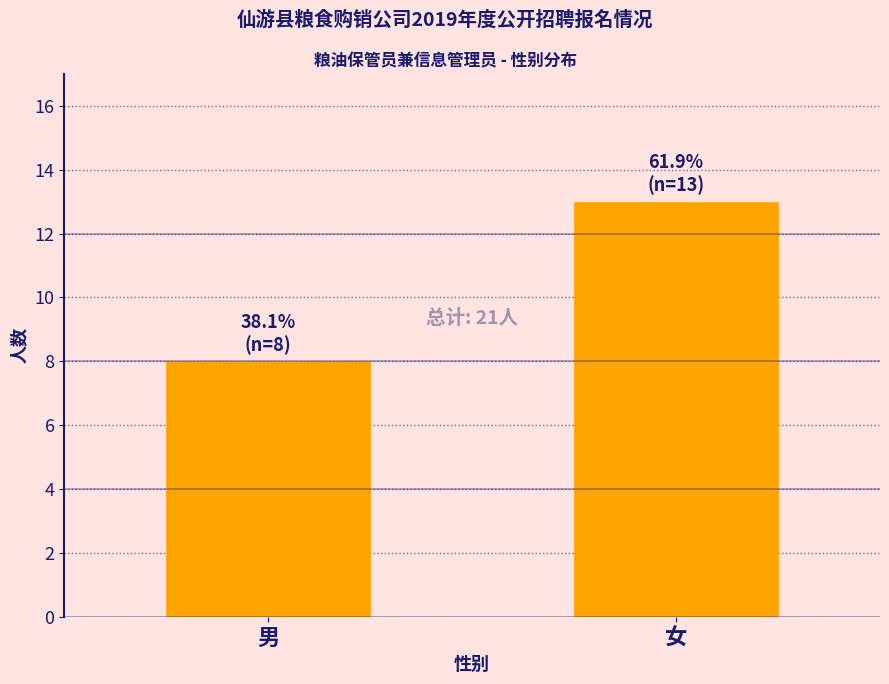

Reading left to right, what are all the values shown in this chart?

8	13